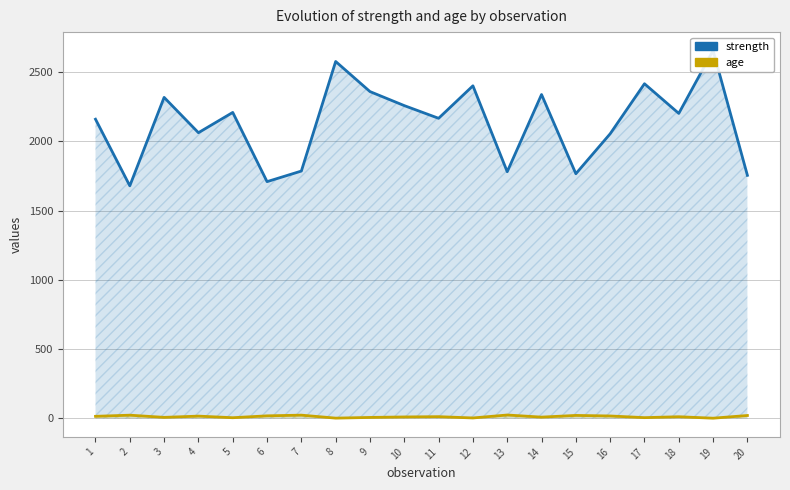

What is the spread (max minus min) of values at 10?

2245.7